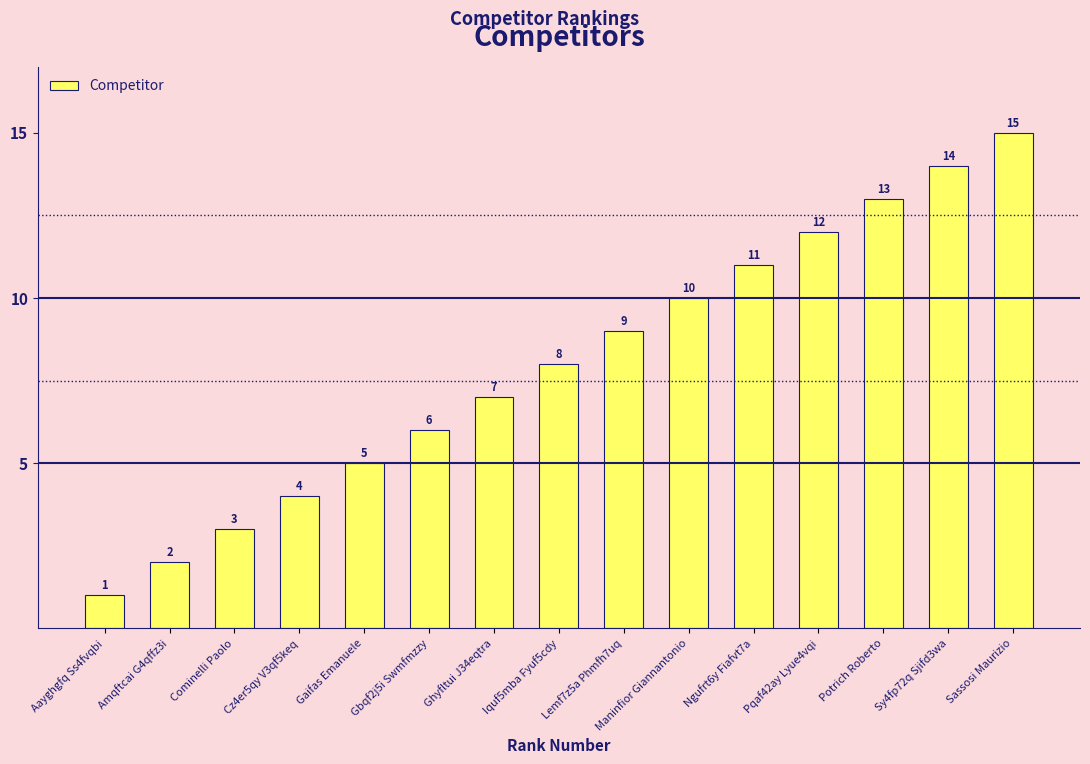

What is the value of the 7th bar from the left?

7